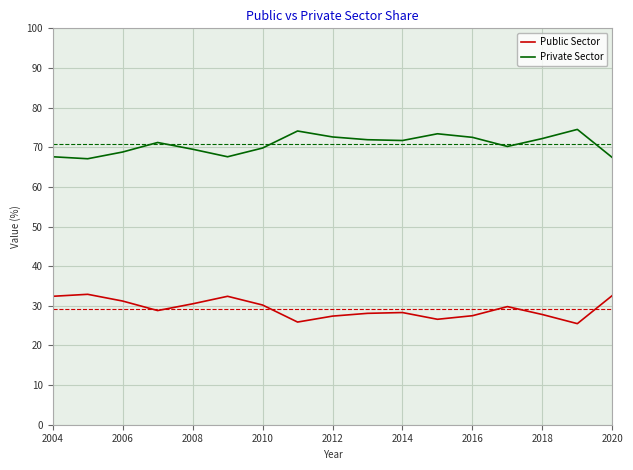

What is the difference between the maximum and minimum values in the Private Sector series?

7.4